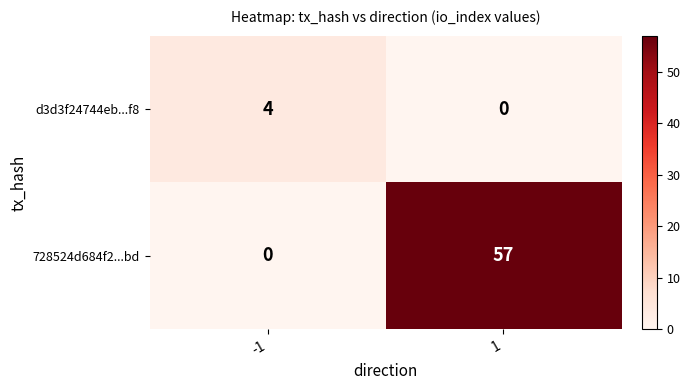

Reading right to left, list all the values displayed in this chart.

d3d3f24744eb...f8: 0	4
728524d684f2...bd: 57	0